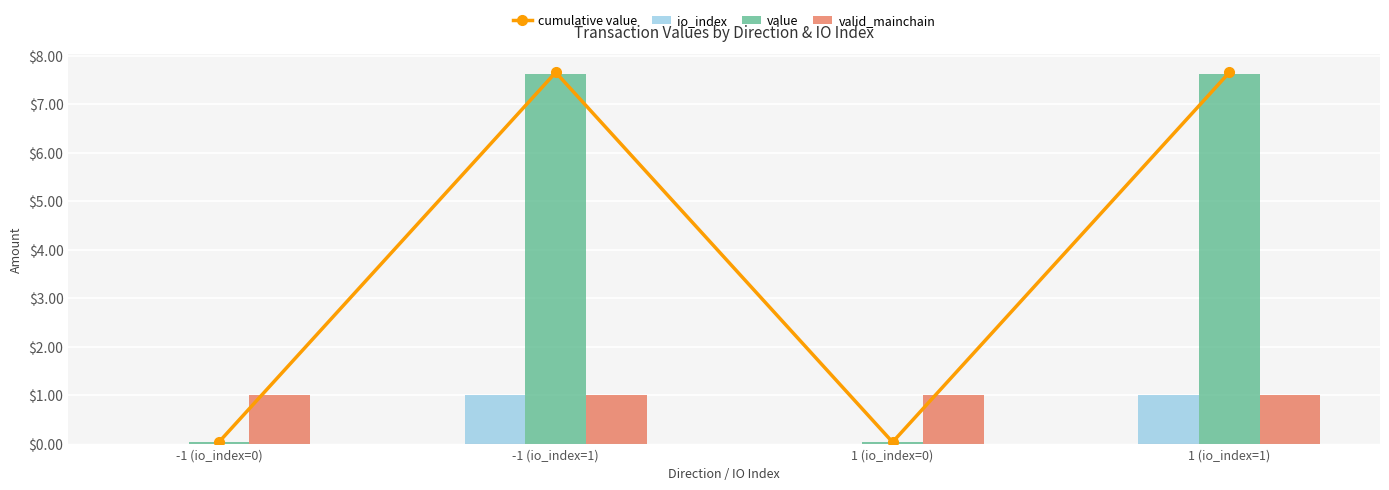

What is the difference between the io_index values at -1 (io_index=0) and -1 (io_index=1)?

1.0